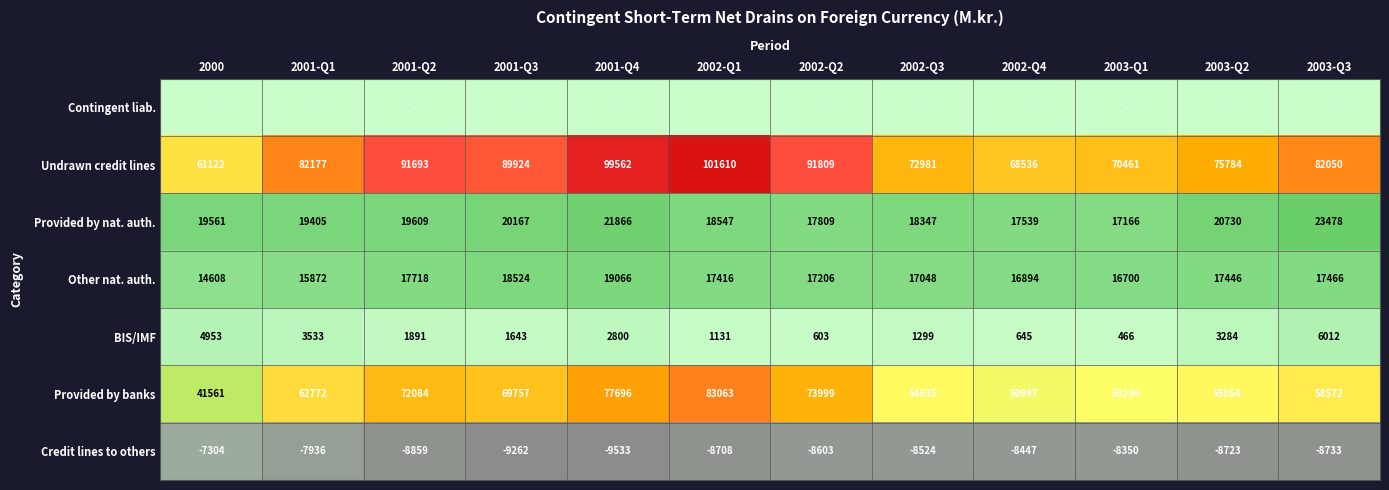

How many data points in Undrawn credit lines are less than 82177?

6